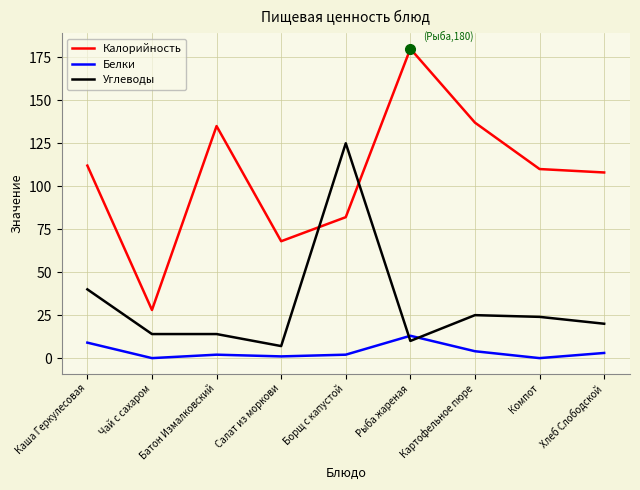

What is the spread (max minus min) of values at Салат из моркови?

67